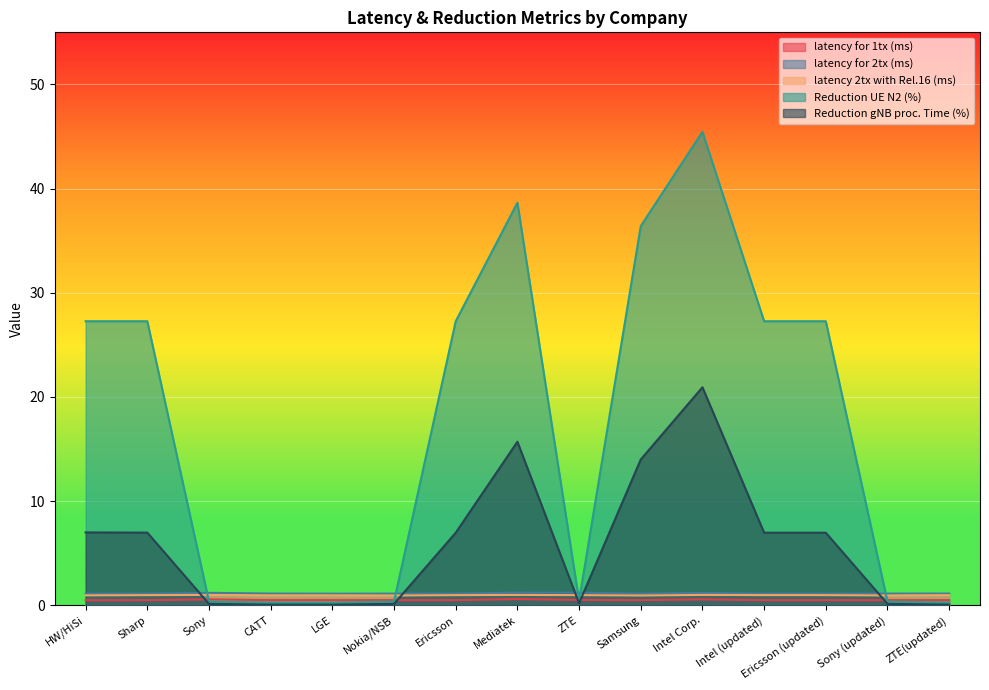

True or false: Reduction gNB proc. Time (%) and Reduction UE N2 (%) intersect in this chart.

False